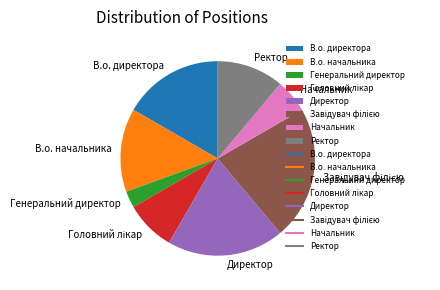

Which has a higher value, В.о. начальника or Генеральний директор?

В.о. начальника